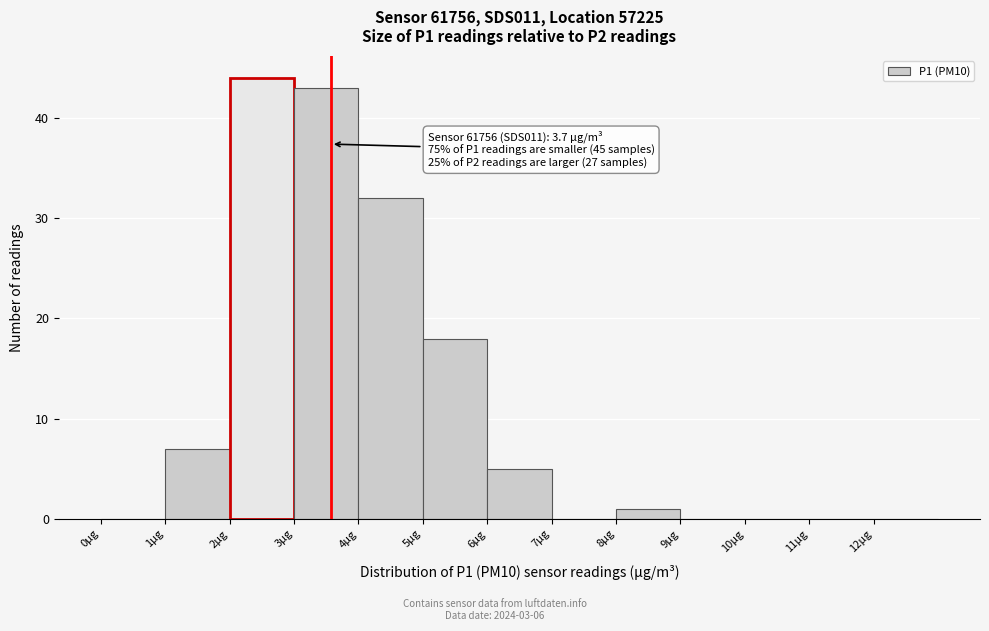

Which range on the x-axis has the tallest bar?

2 to 3